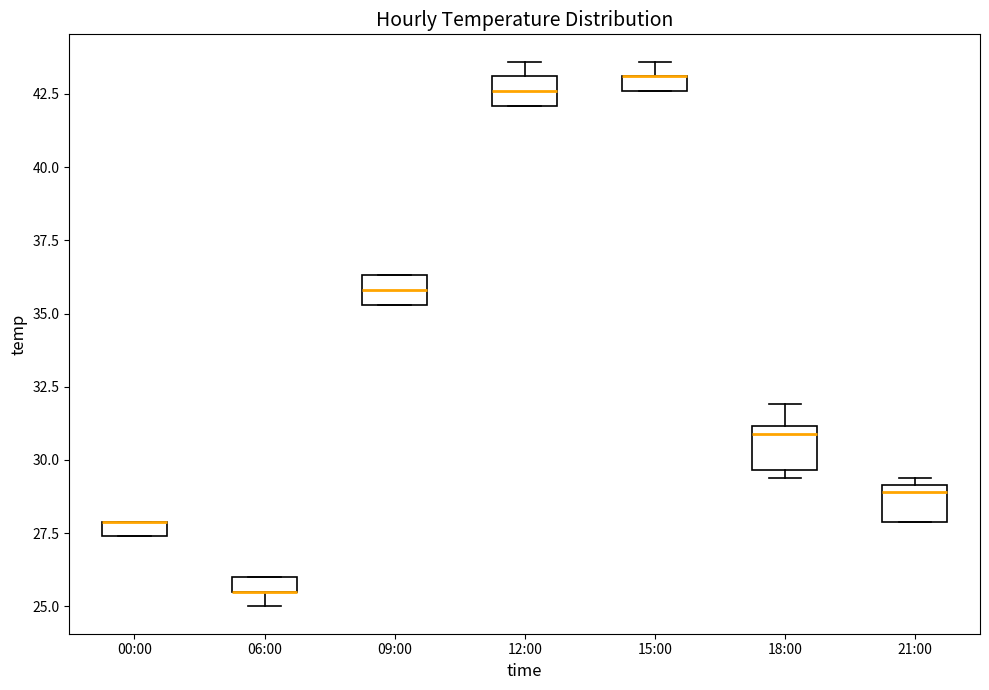

Where is the lower edge of the box for 00:00 on the y-axis? The values are not printed on the chart, so give them approximately, as read against the axis.

27.5